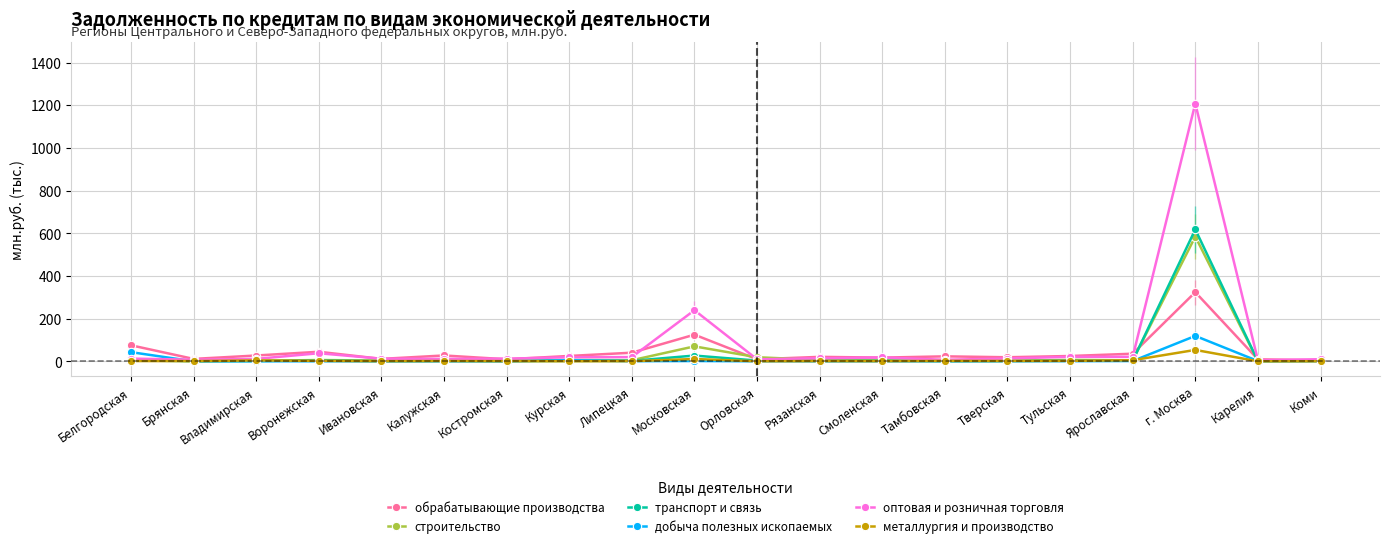

At which label does строительство reach its peak?

г. Москва